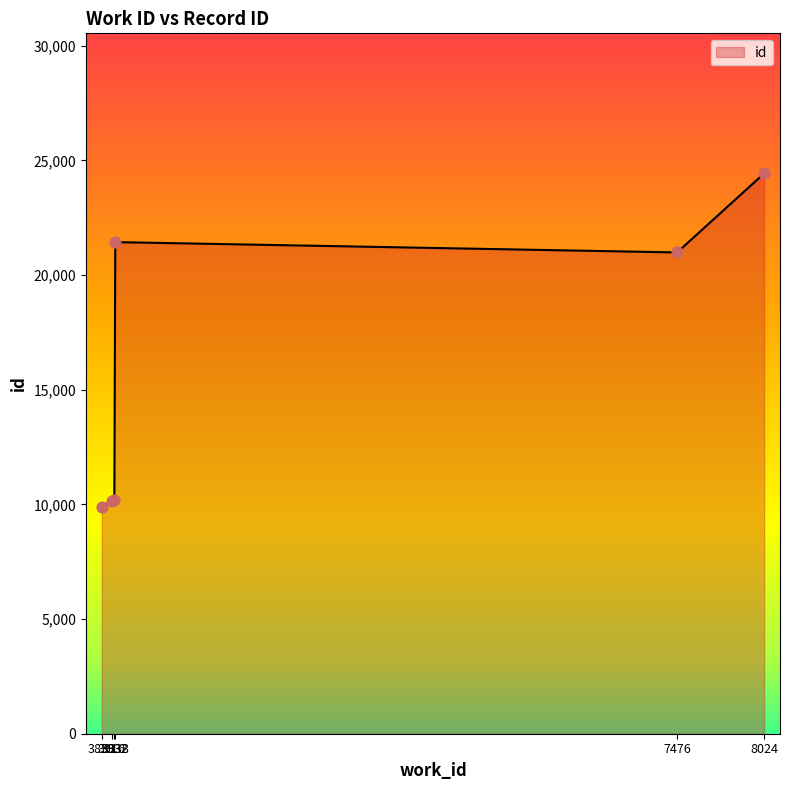

Approximately how many times larger is the value at 8024 compared to 3938?

1.1